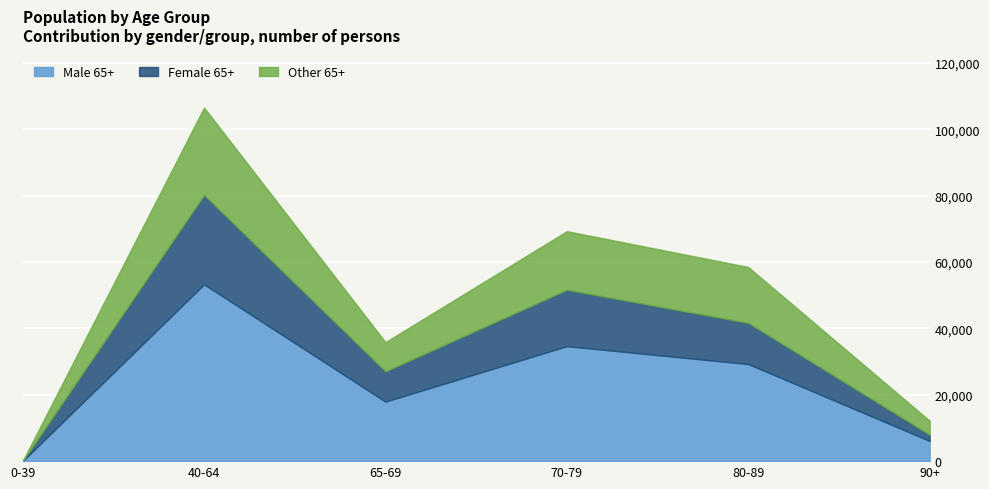

What is the label of the 5th point from the right?

40-64